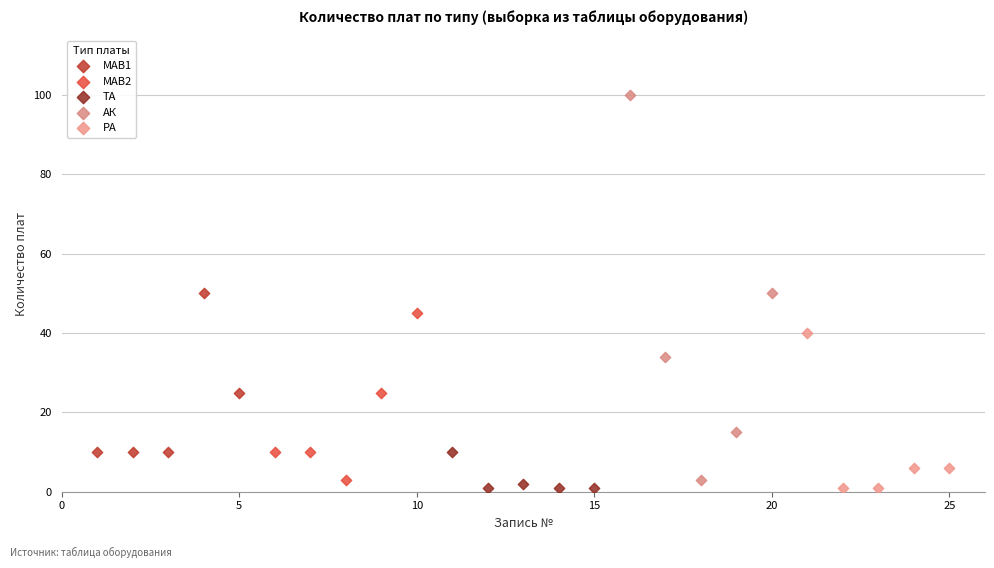

Which series has the widest spread of Y values?

АК